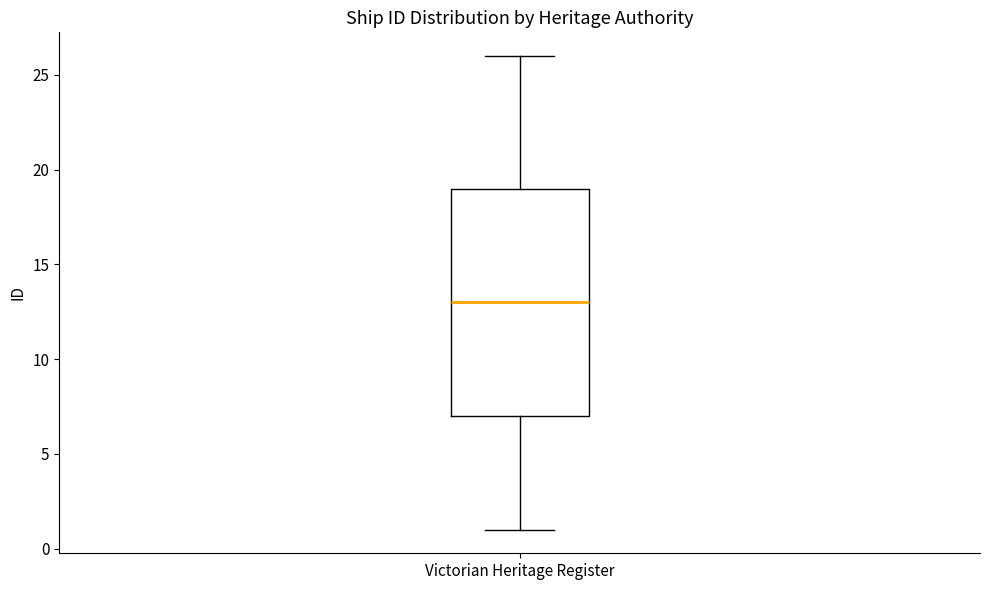

Read this box plot against the y-axis: the position of the median line, the range covered by the box, and the ends of both whiskers. The values are not printed on the chart, so give them approximately, as read against the axis.

median 13, box 7 to 19, whiskers 1 to 26